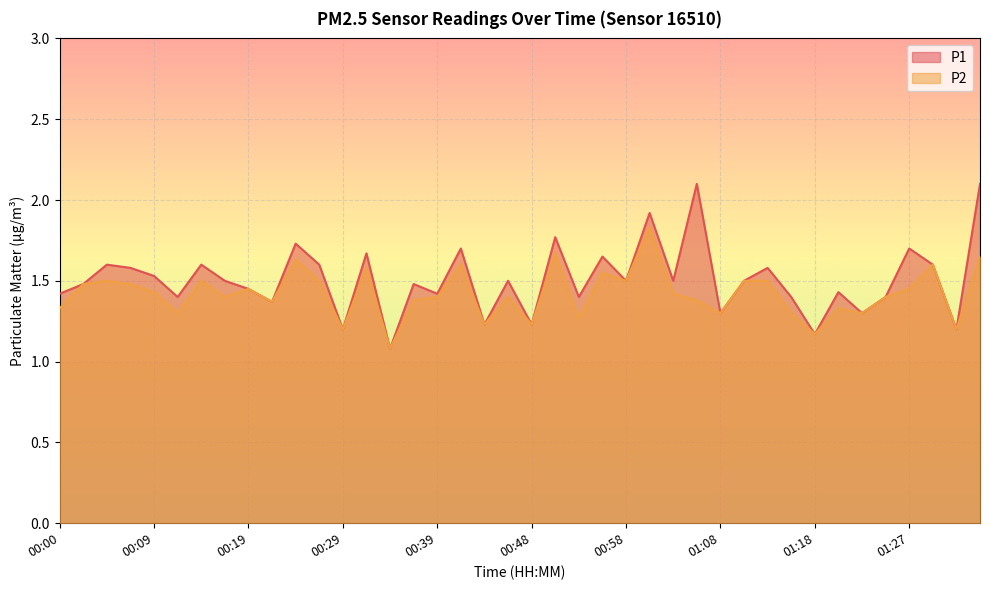

Rank the series by their average value, from lowest to highest.

P2, P1